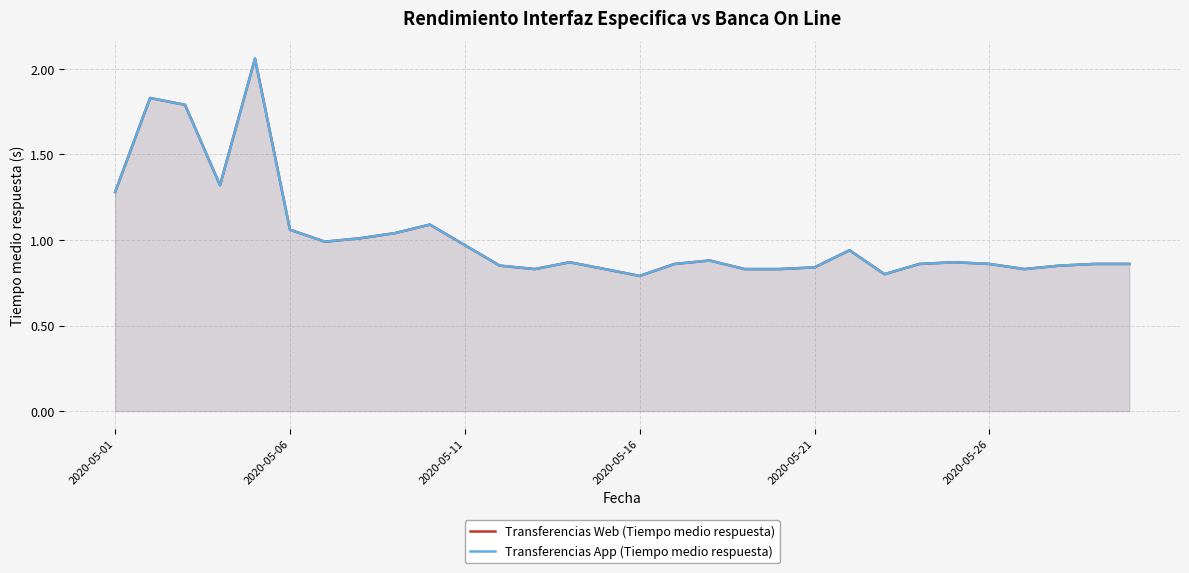

At how many categories does at least one series exceed 1?

9